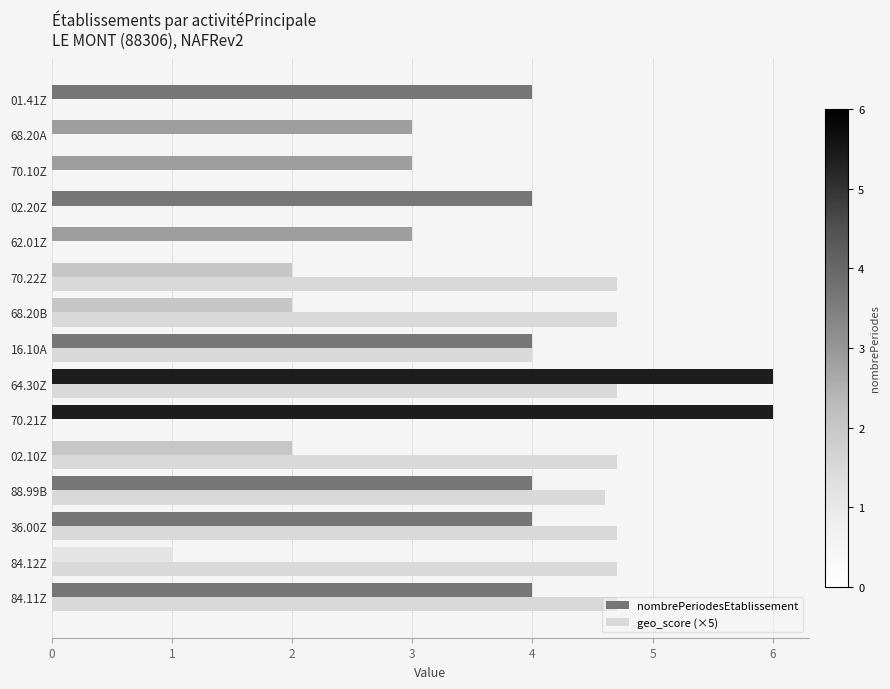

What are all the series names shown in the legend?

nombrePeriodesEtablissement, geo_score (×5)